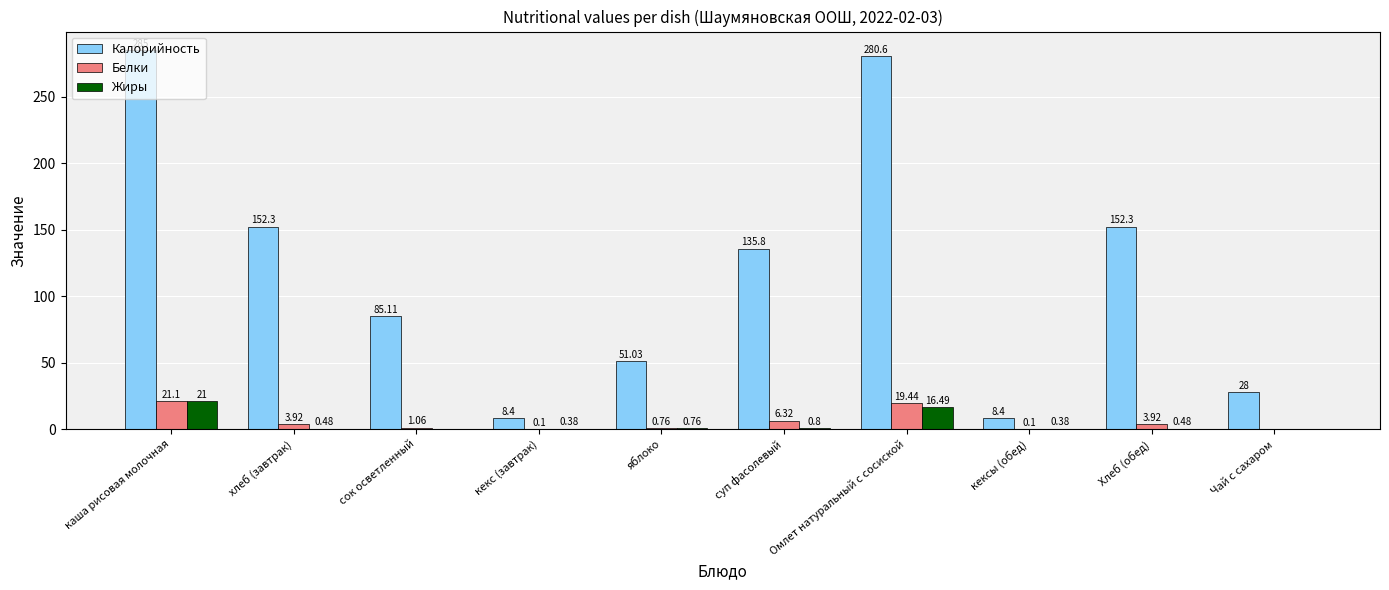

Which series changed the most between яблоко and кексы (обед)?

Калорийность